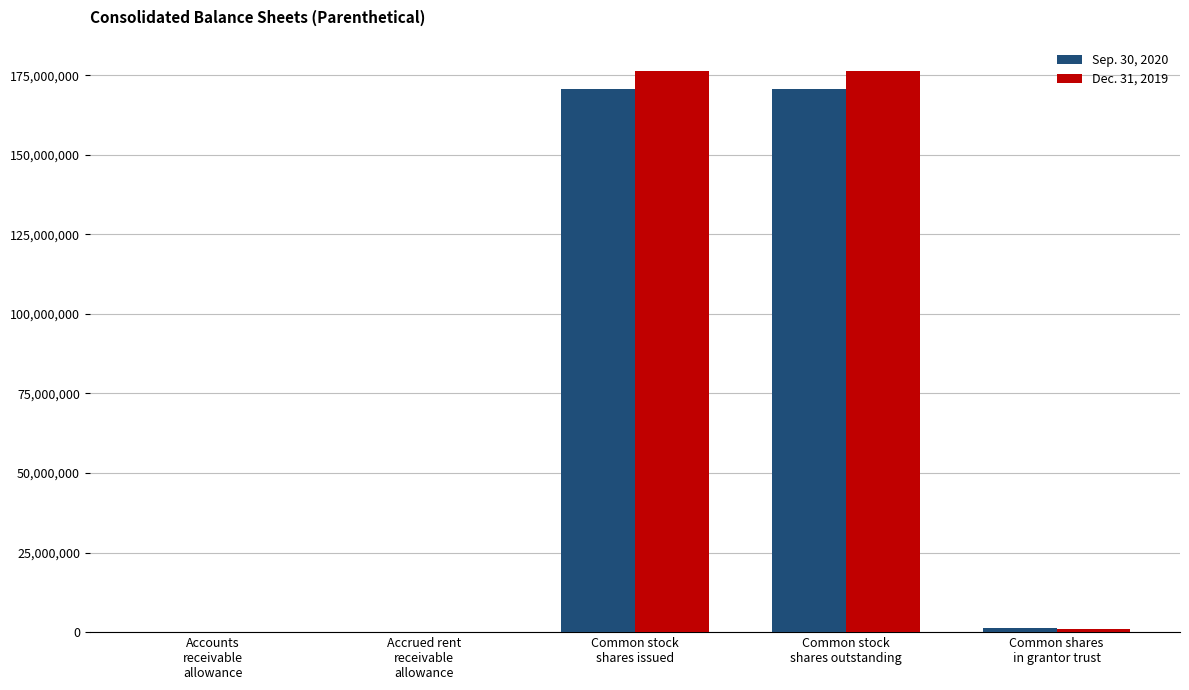

What is the greatest value displayed?

176480095